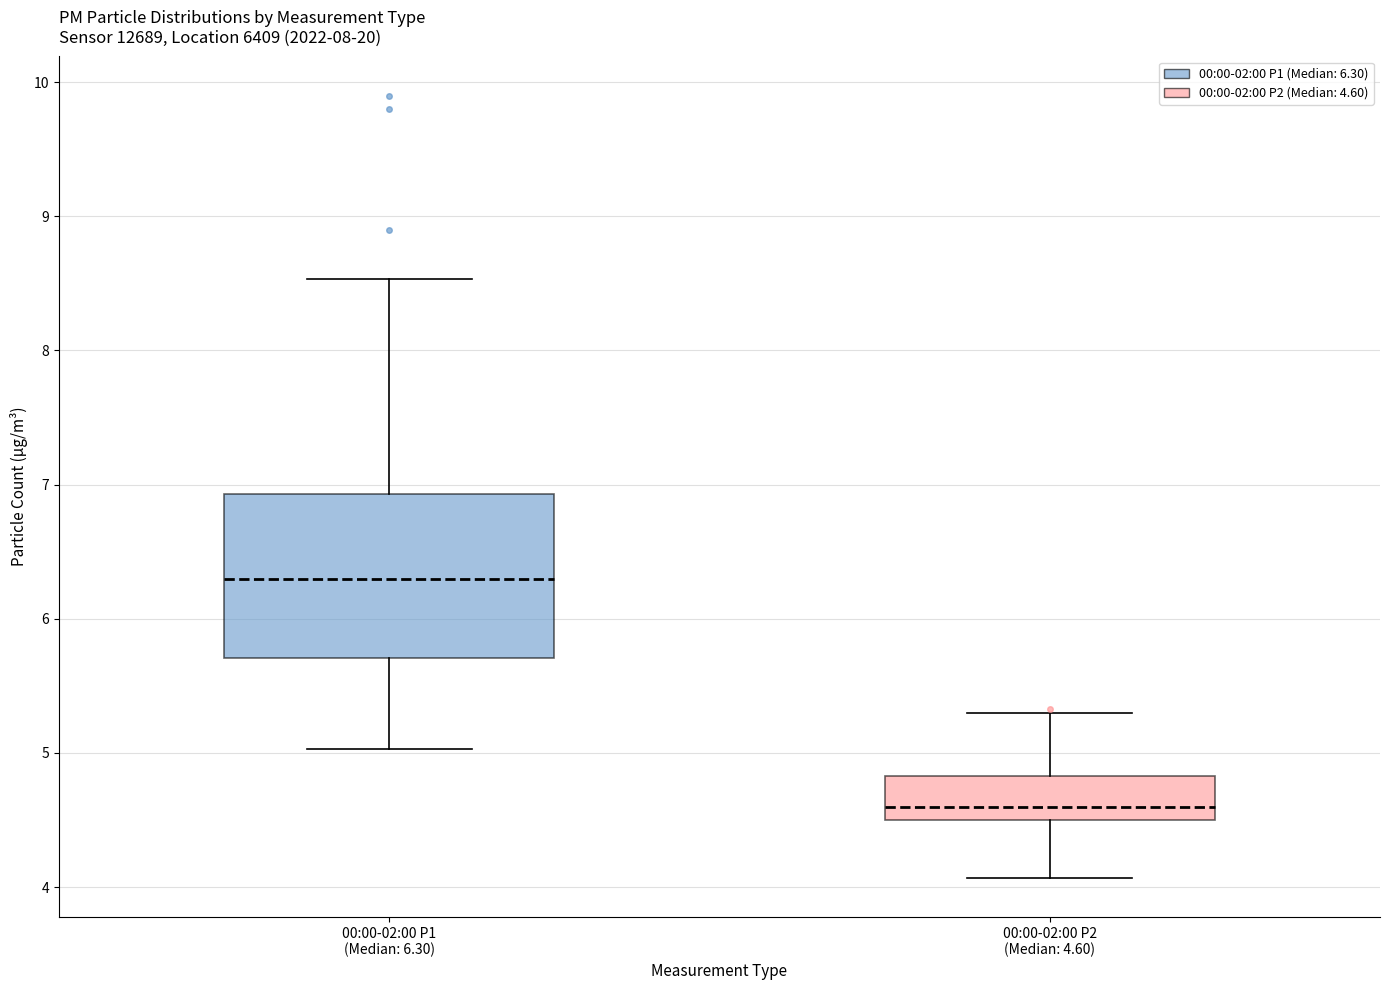

Reading left to right, read every box against the y-axis: the position of its median line, the range the box covers, and the ends of its whiskers. The values are not printed on the chart, so give them approximately, as read against the axis.

00:00-02:00 P1 (Median: 6.30): median 6.3, box 5.7 to 6.9, whiskers 5.0 to 8.5
00:00-02:00 P2 (Median: 4.60): median 4.6, box 4.5 to 4.8, whiskers 4.1 to 5.3